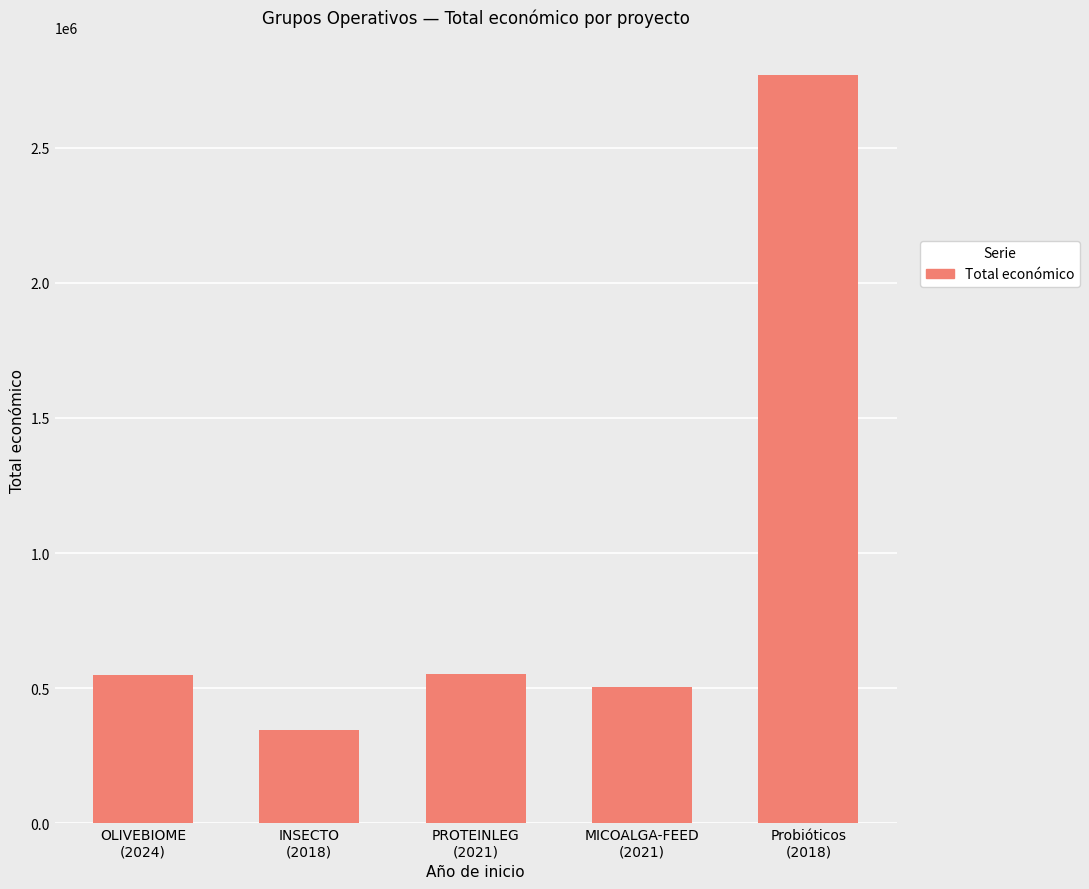

What is the difference between the maximum and minimum values?

2425116